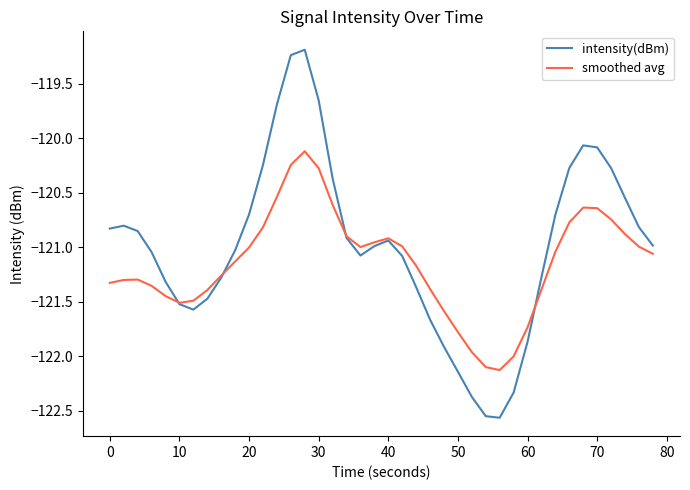

What is the minimum value shown in the chart?

-122.6